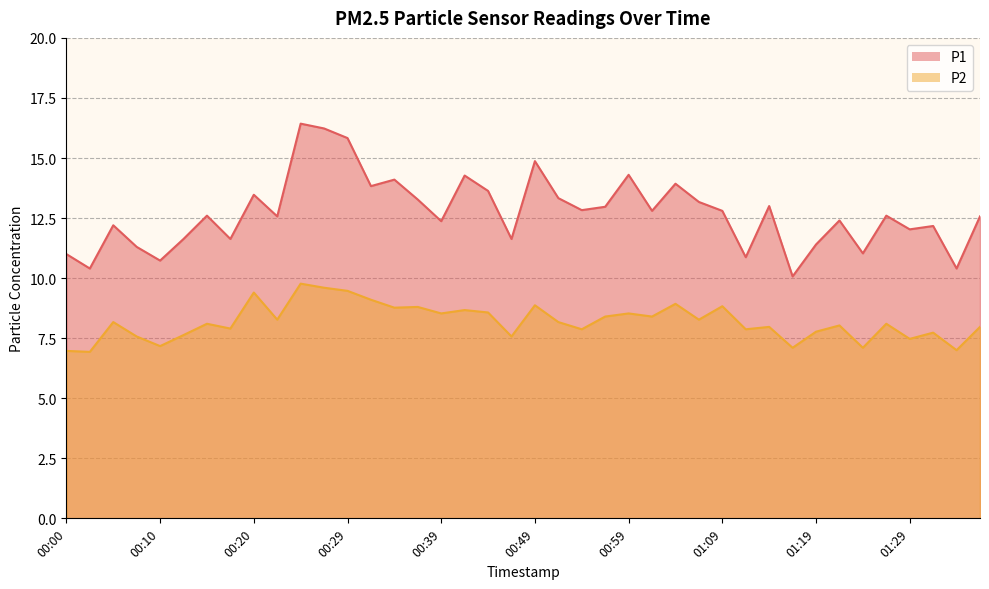

What is the difference between the maximum and second lowest values in the P1 series?

6.0